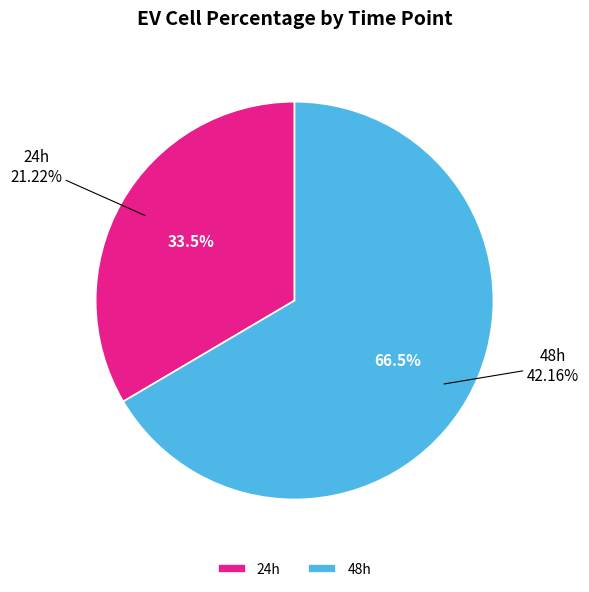

Rank the categories by value from highest to lowest.

48h, 24h